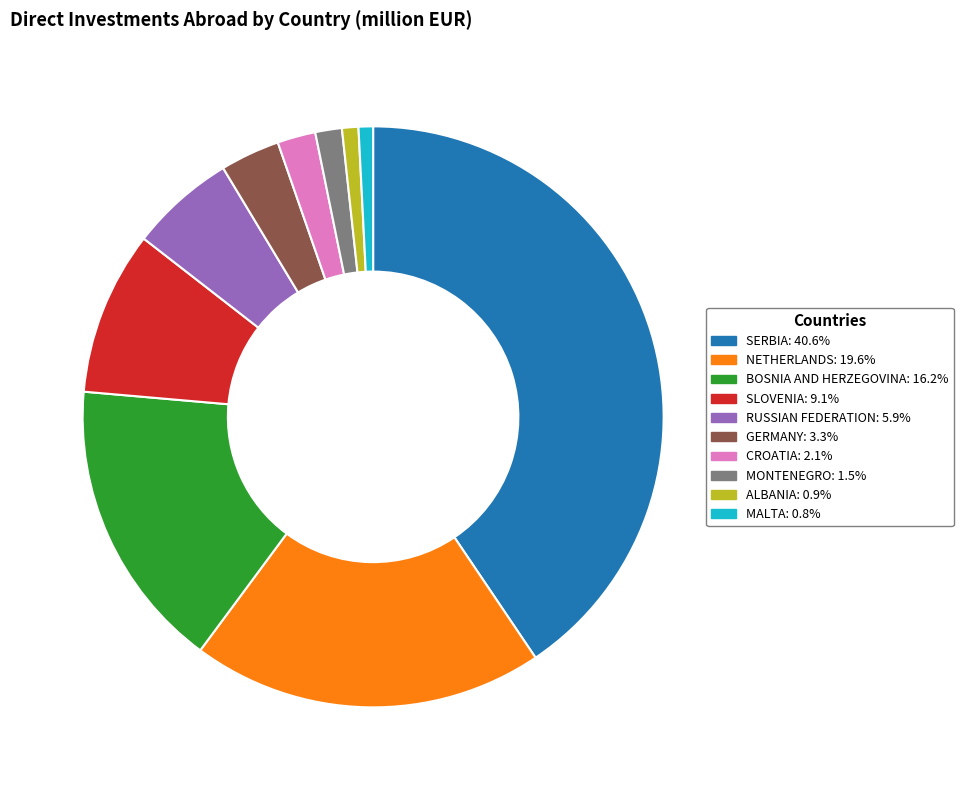

Which slice is the largest?

SERBIA